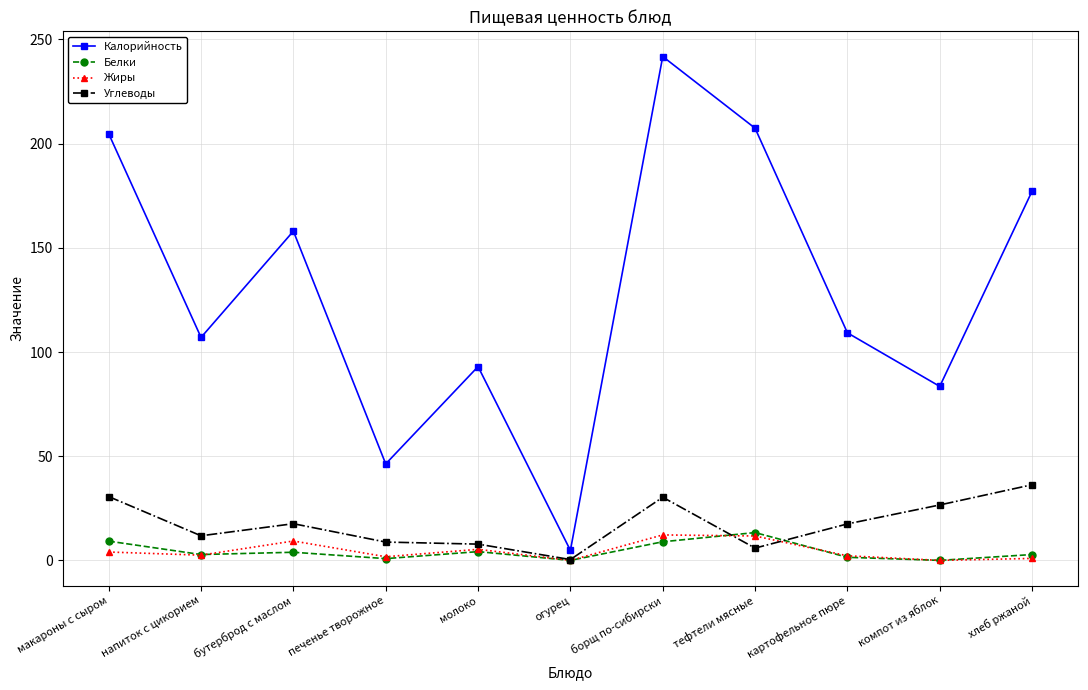

Between напиток с цикорием and борщ по-сибирски, which series saw the biggest shift?

Калорийность